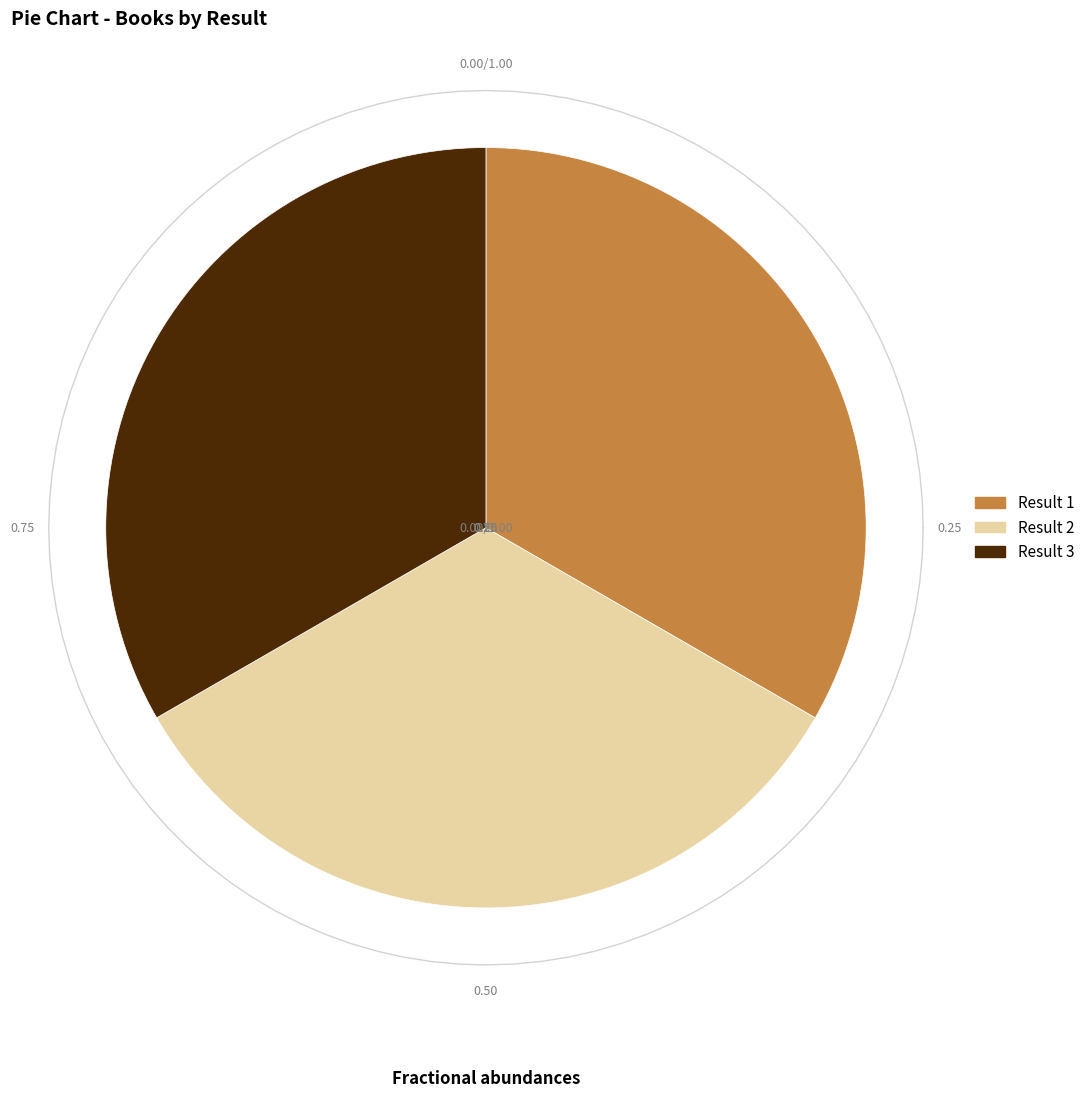

True or false: 2 accounts for 33% of the total.

True